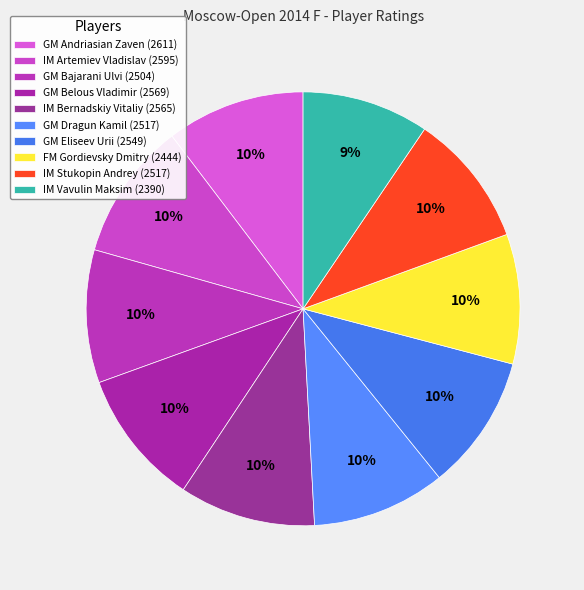

Does IM Stukopin Andrey represent more than half of the total?

No